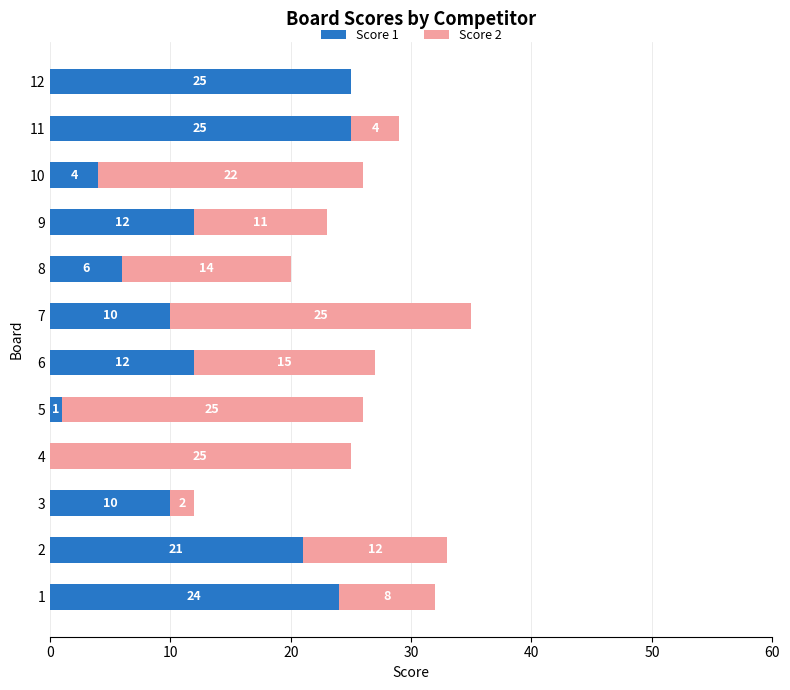

True or false: Score 1 has a value of 1 at 5.

True